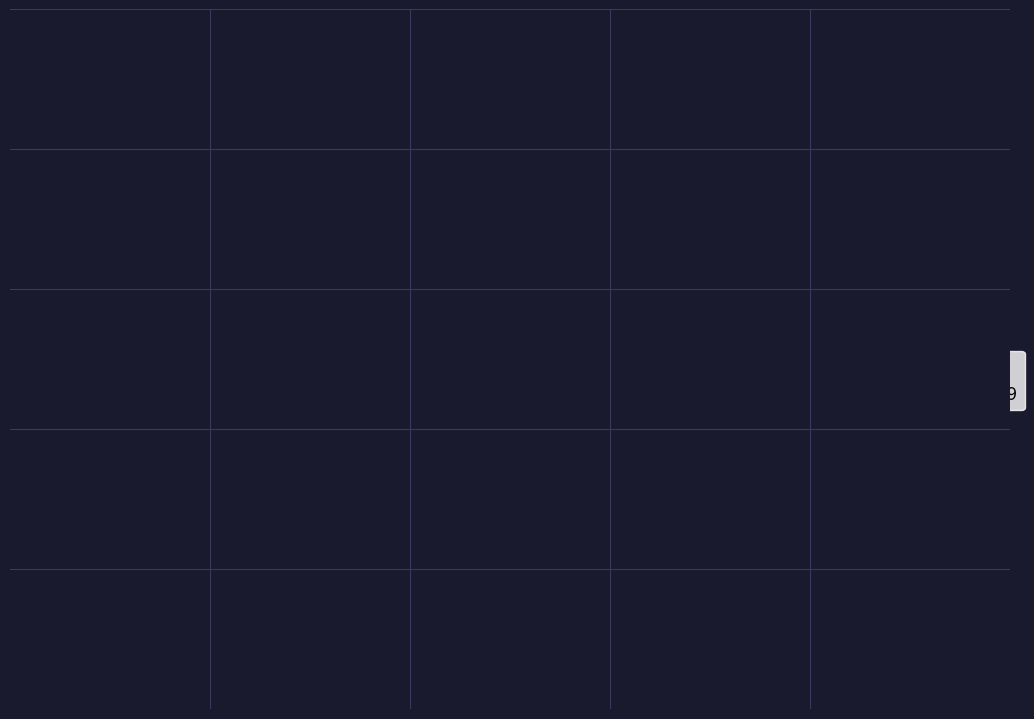

Is the sum of 87275 and 273309 greater than half?

Yes